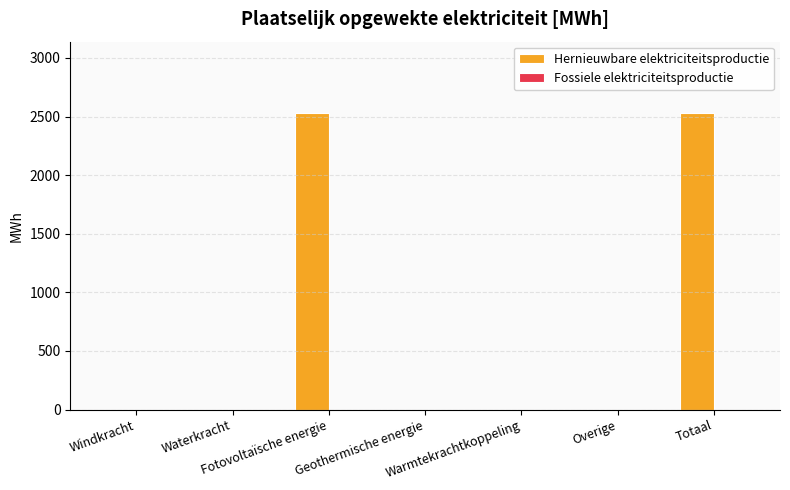

What is the sum of all values?

5065.3